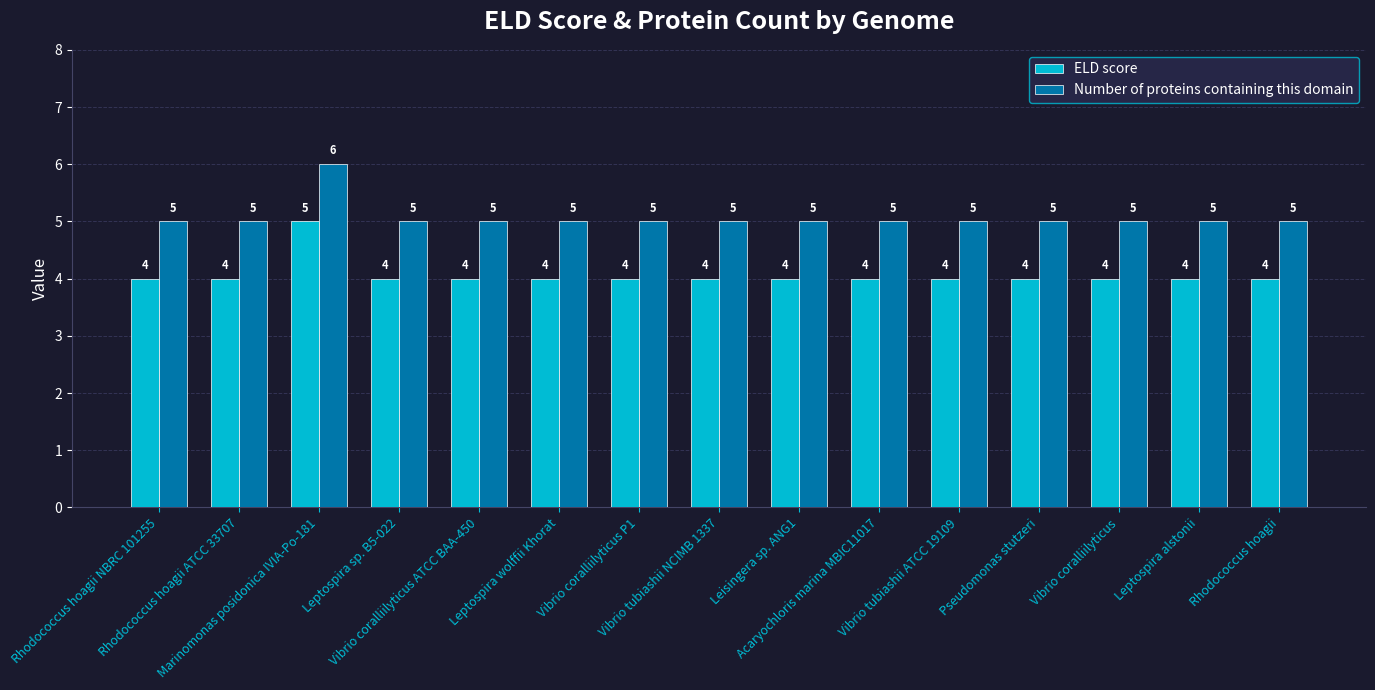

Which series has the largest total across all categories?

Number of proteins containing this domain